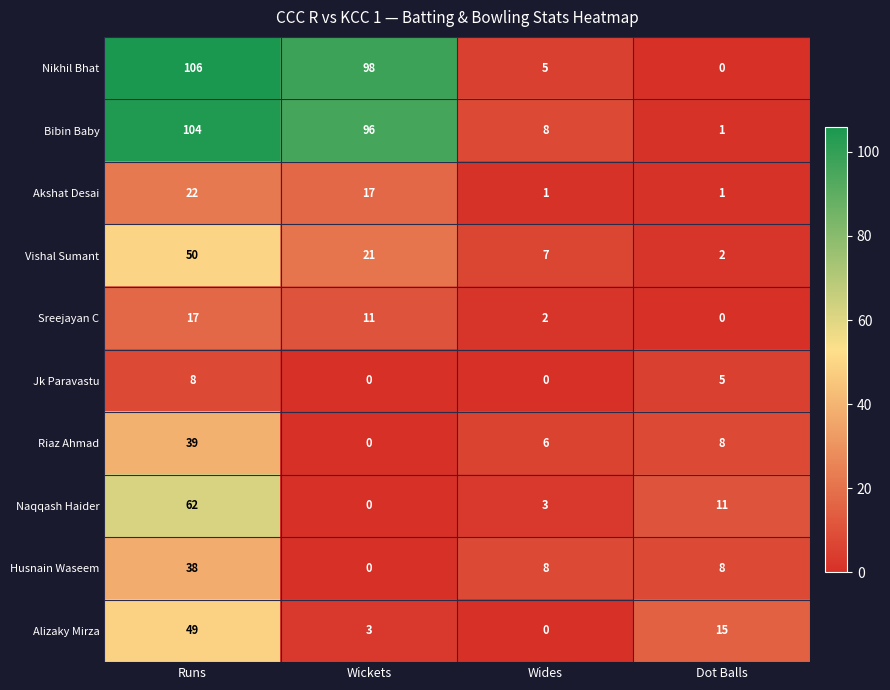

At which category does the chart reach its peak across all series?

Runs